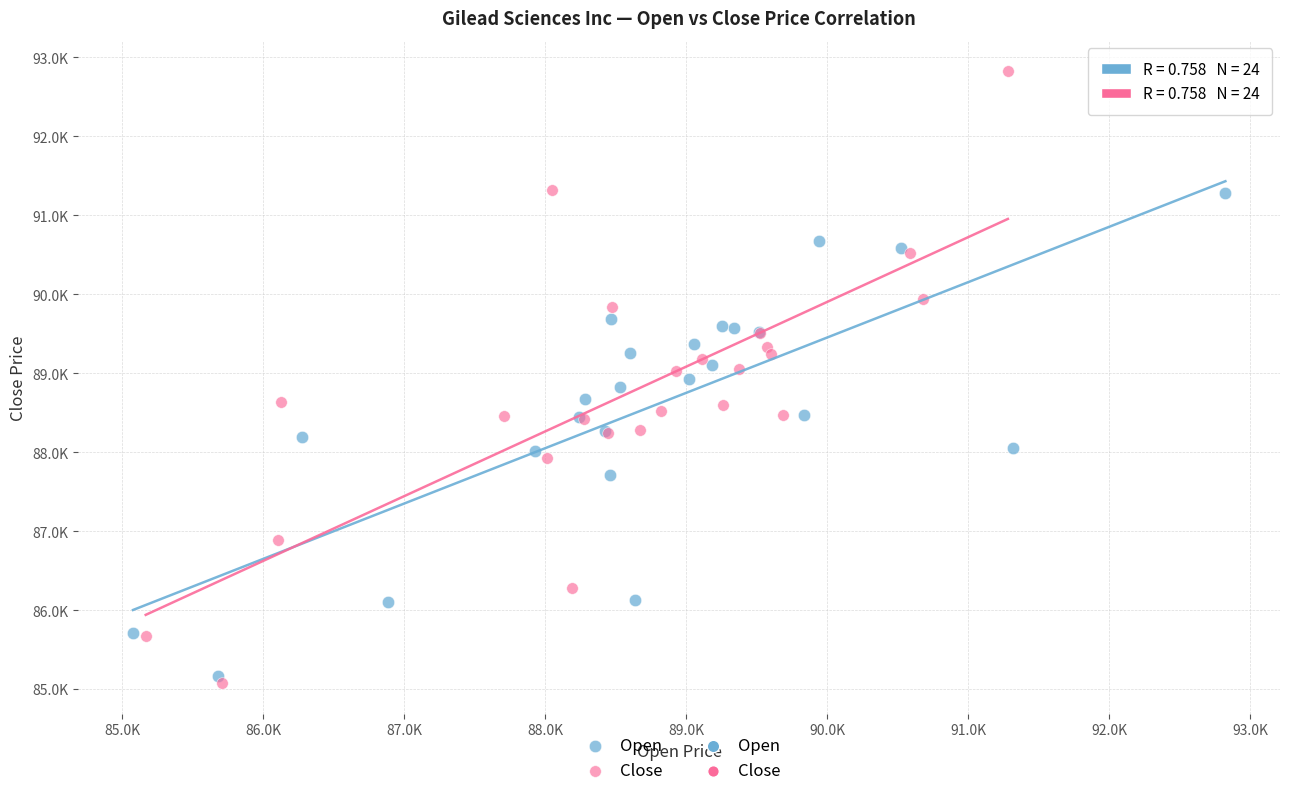

Which series contains the highest Y value?

Close